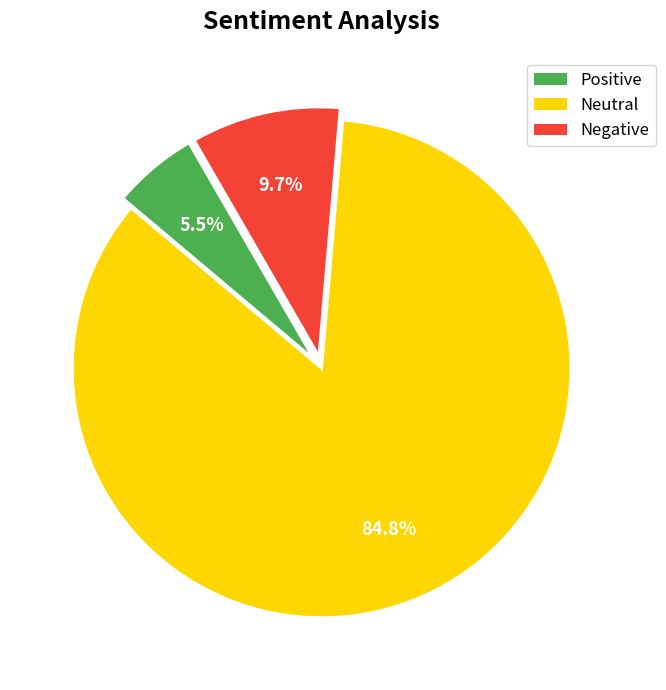

Rank the categories by value from lowest to highest.

Positive, Negative, Neutral